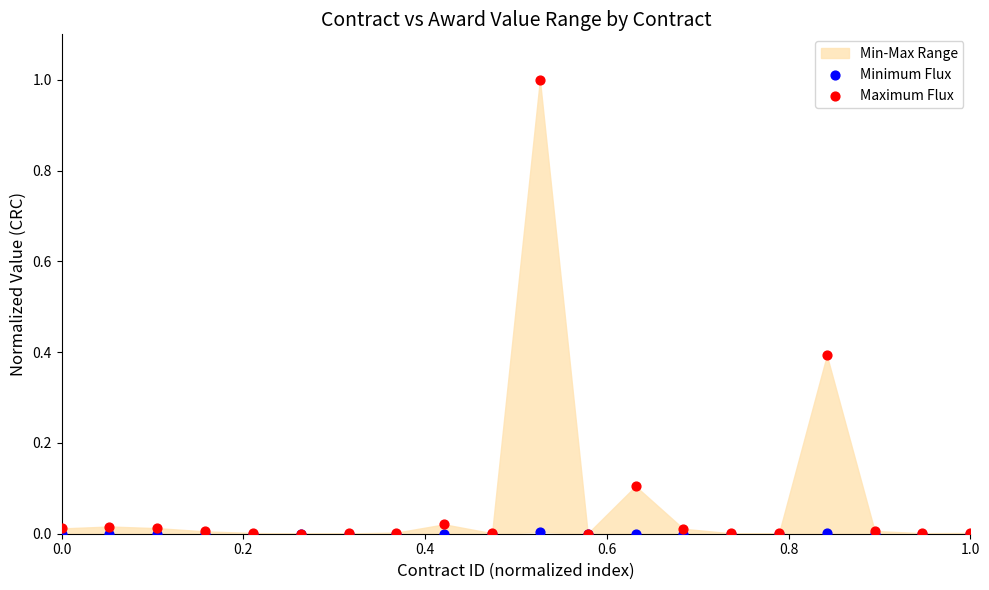

Which series contains the highest Y value?

Maximum Flux